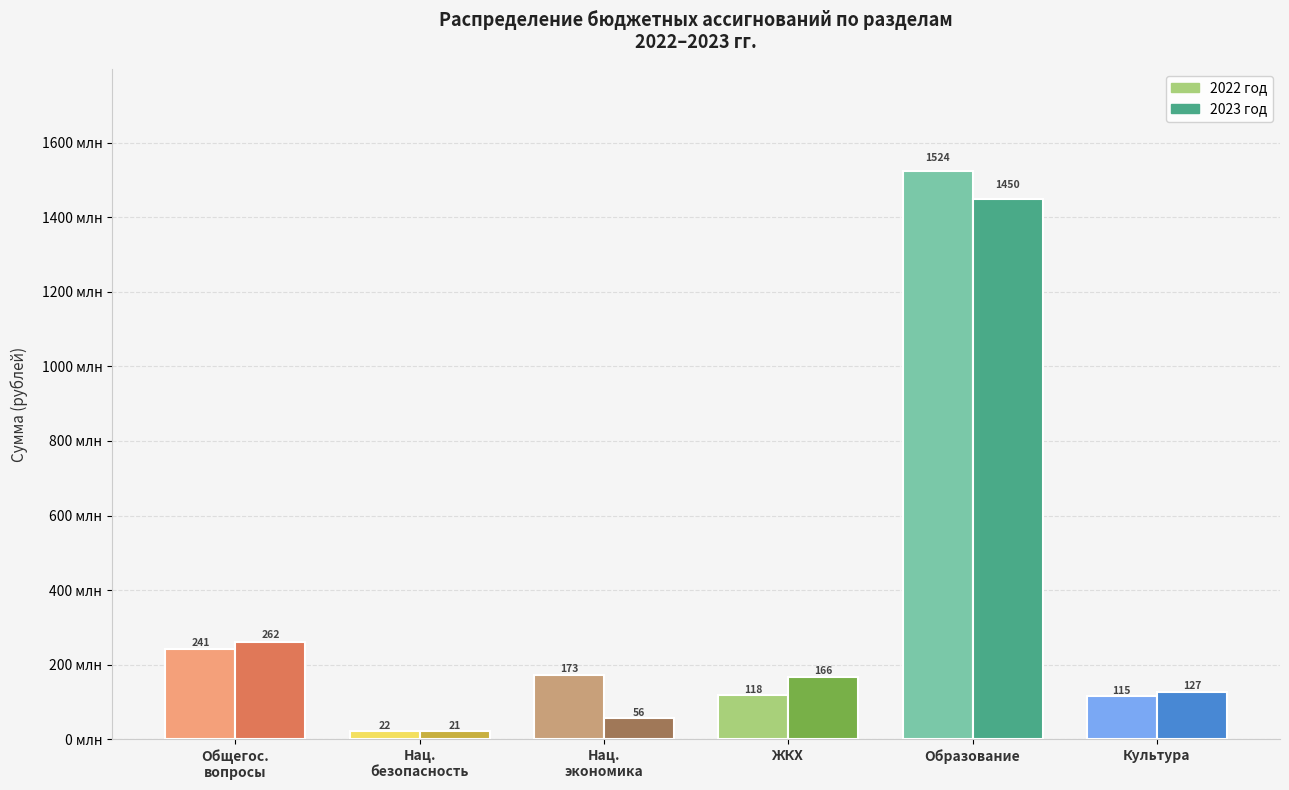

Read the 2023 год value at Нац.
безопасность.

20906039.5